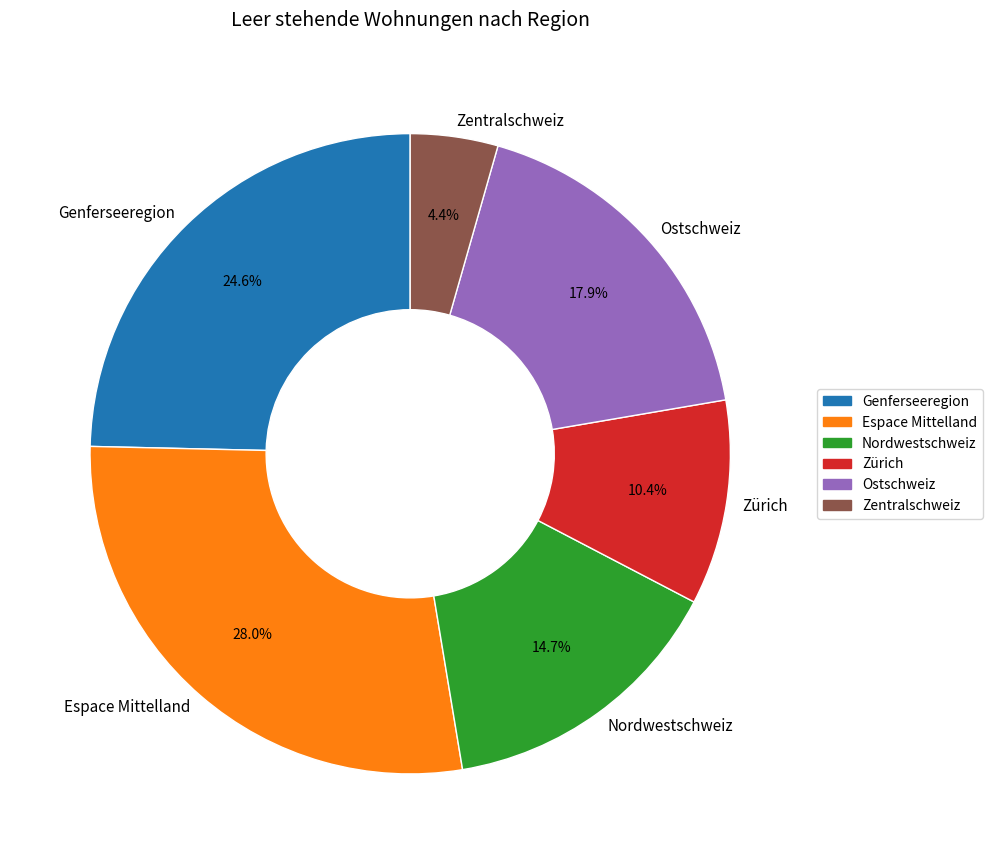

What percentage is the Zürich slice, to the nearest percent?

10%